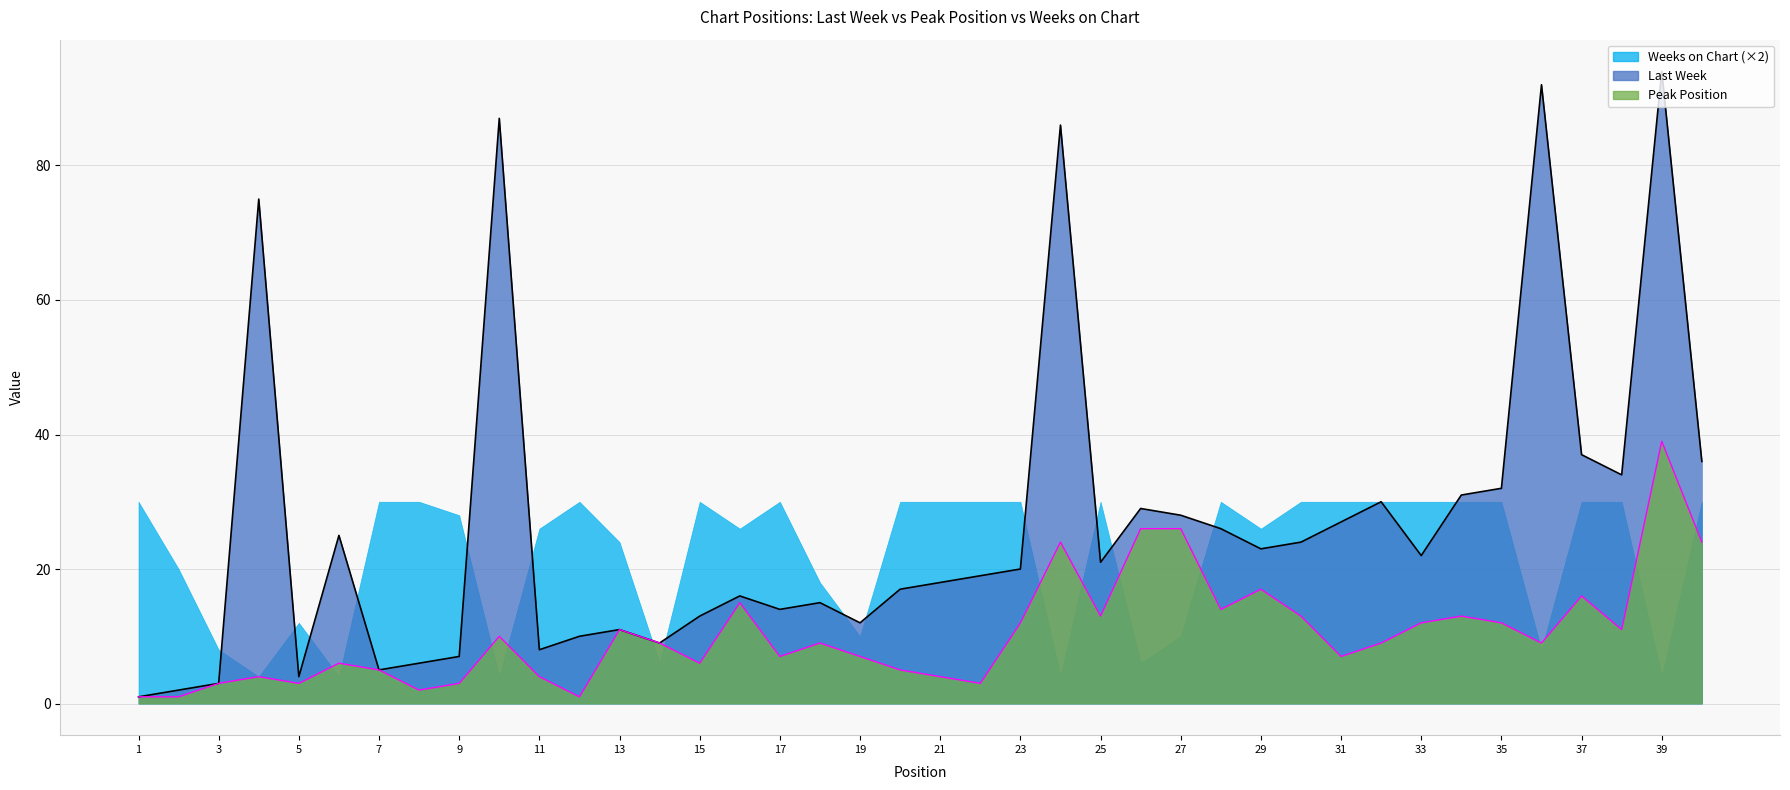

True or false: Last Week and Peak Position intersect in this chart.

False